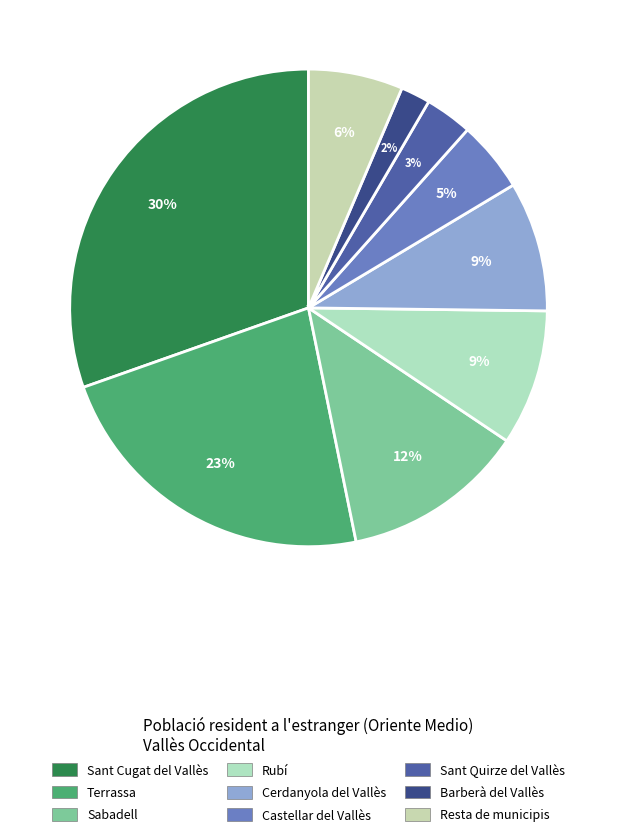

How many segments does this pie chart have?

9